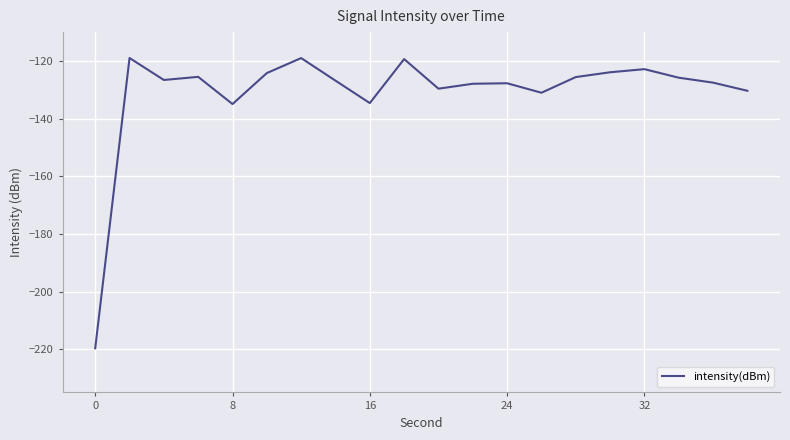

What is the minimum value shown in the chart?

-219.7